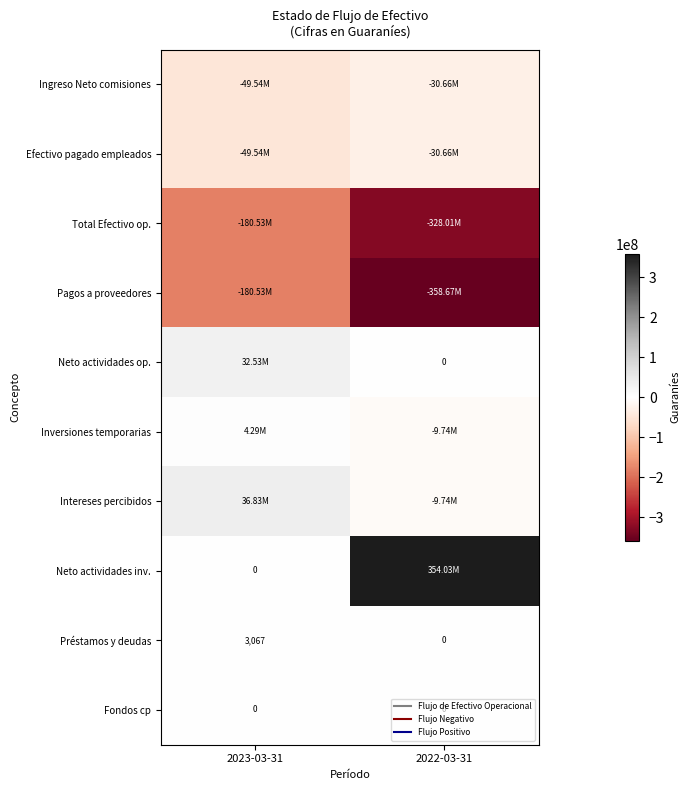

What is the sum of the Ingreso Neto comisiones values at 2022-03-31 and 2023-03-31?

-80201722